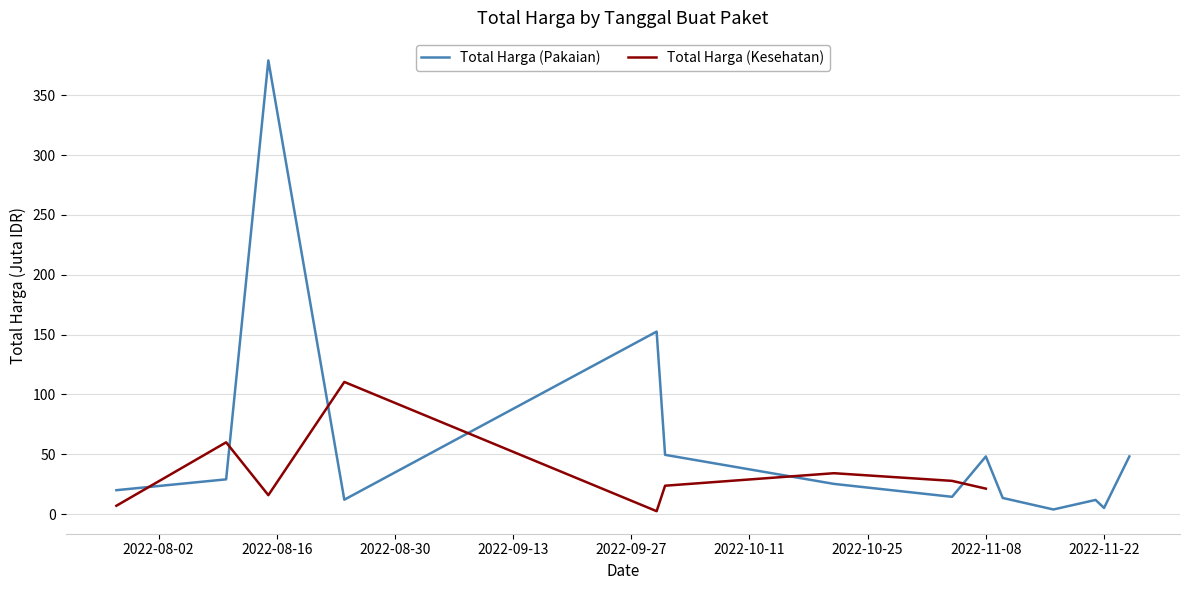

What is the difference between the values at 2022-11-25 and 2022-09-30?

104.3